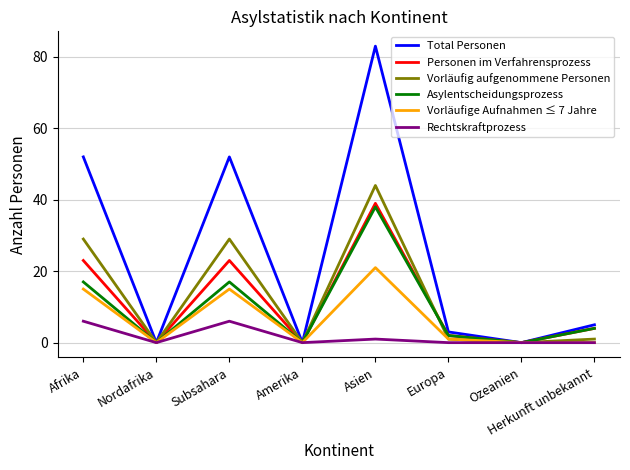

What is the total value across all series at Subsahara?

142